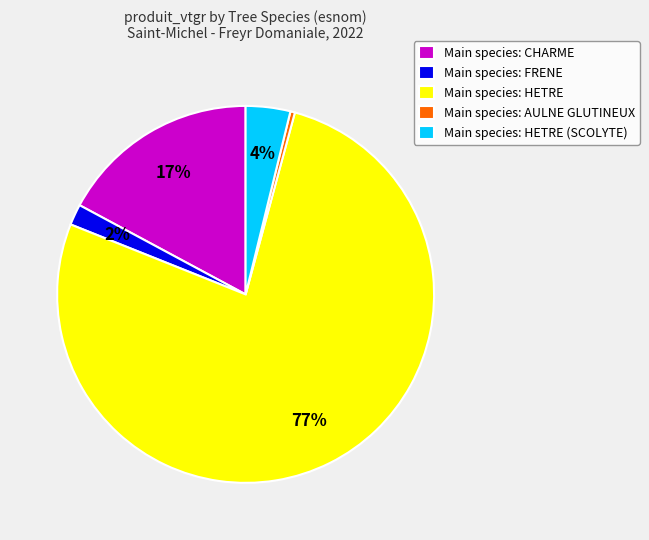

Which category accounts for the majority?

Main species: HETRE